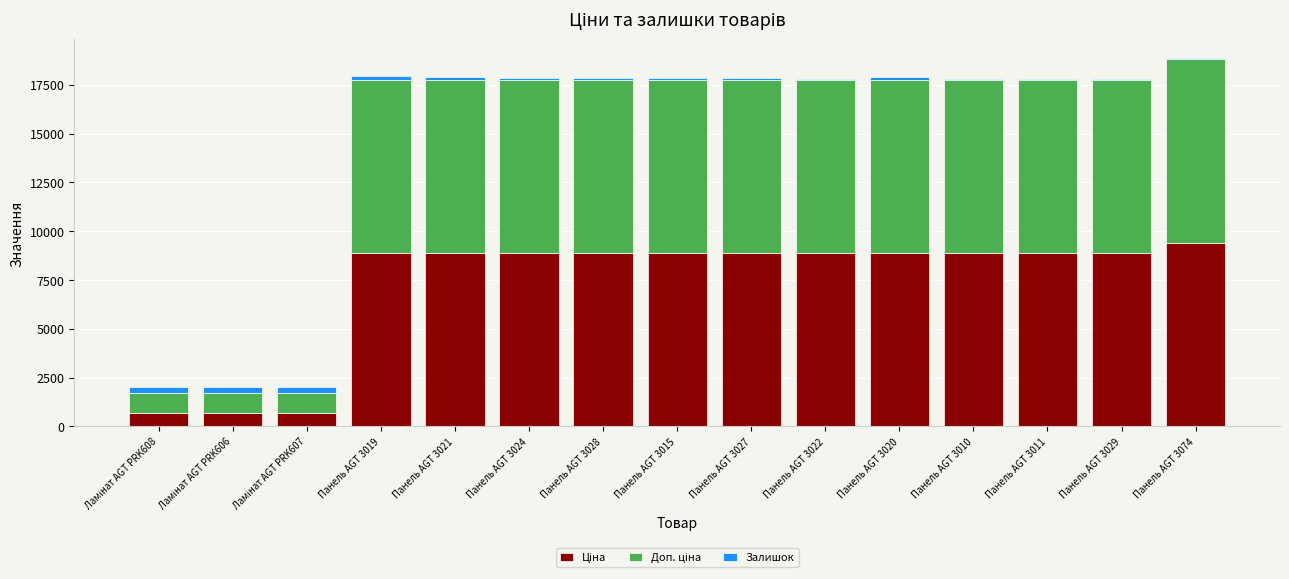

Between Панель AGT 3010 and Панель AGT 3074, which is larger?

Панель AGT 3074